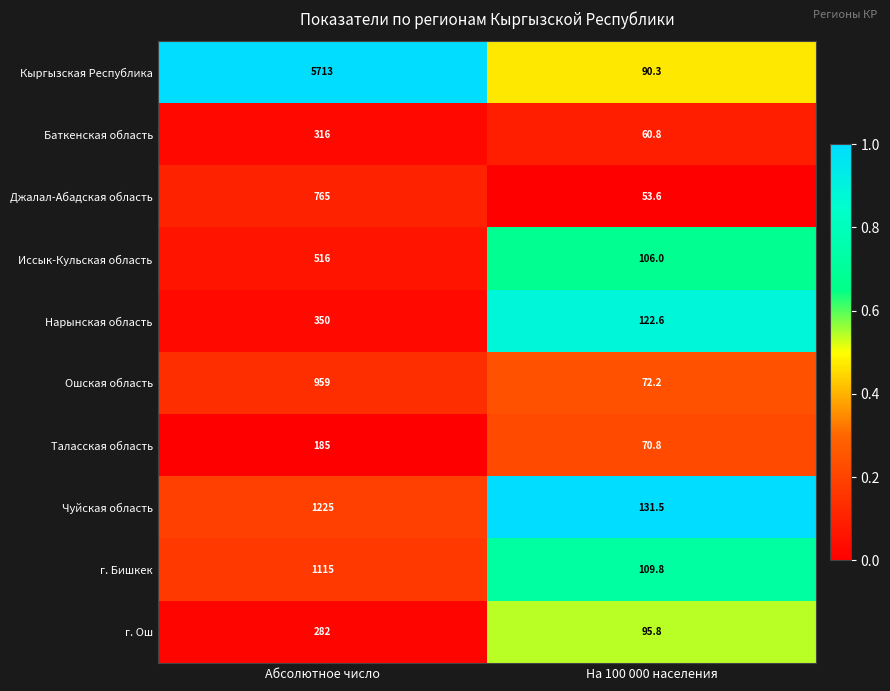

Where is Таласская область nearest to the value 127?

На 100 000 населения